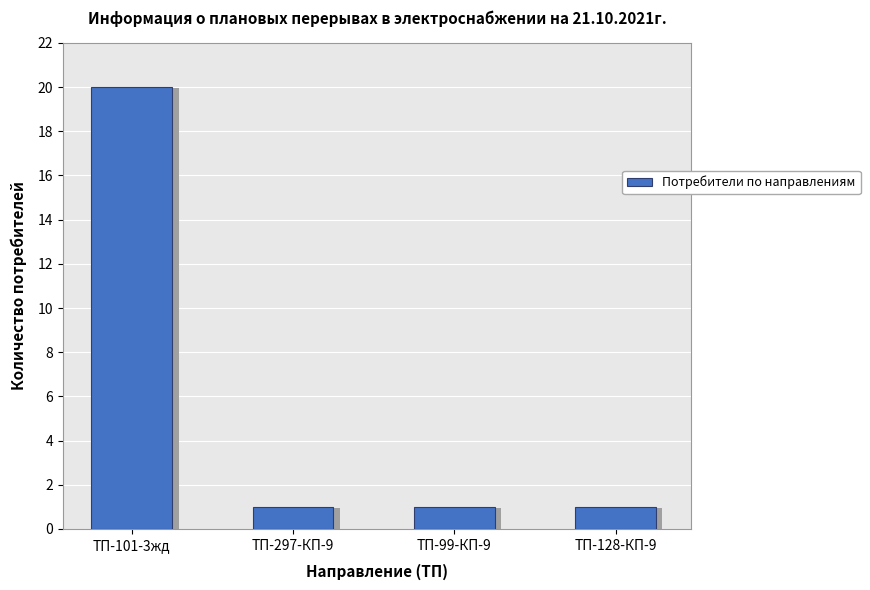

What is the label of the 4th bar from the right?

ТП-101-3жд